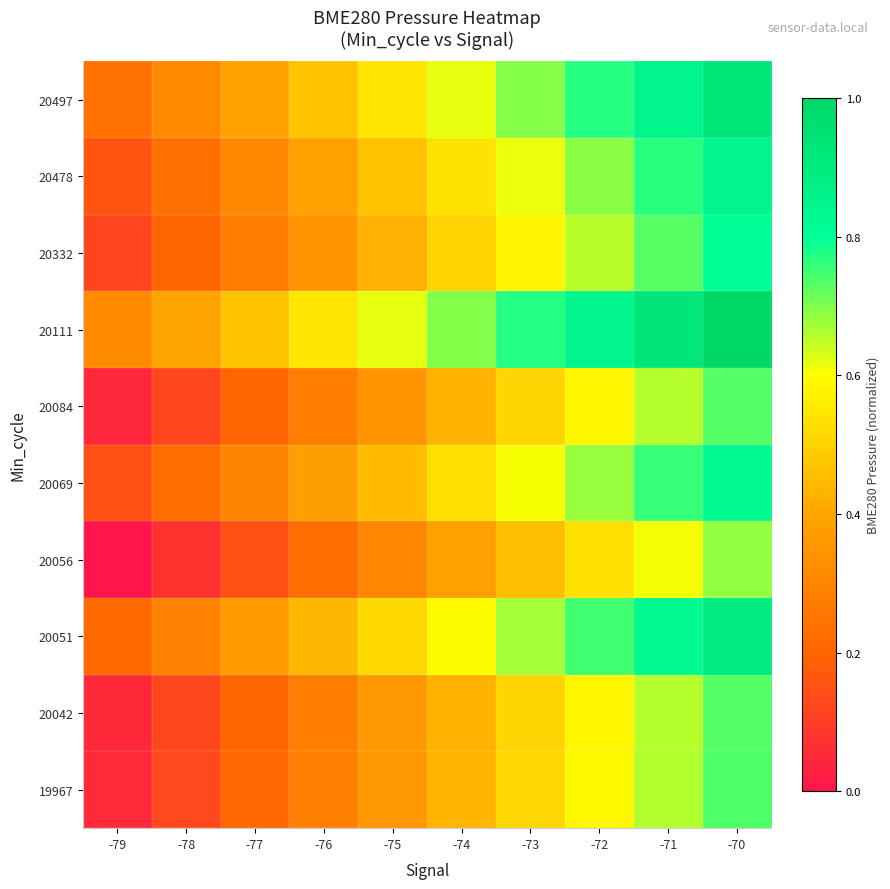

Which series changed the most between -78 and -73?

20111